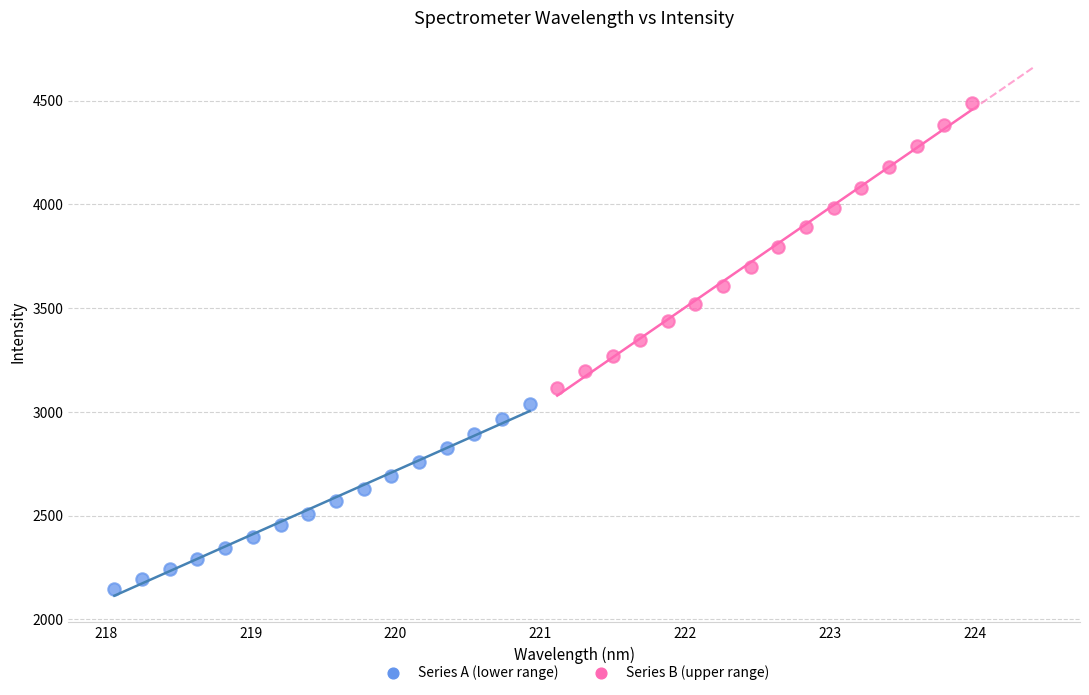

Which series reaches the minimum Y coordinate?

Series A (lower range)